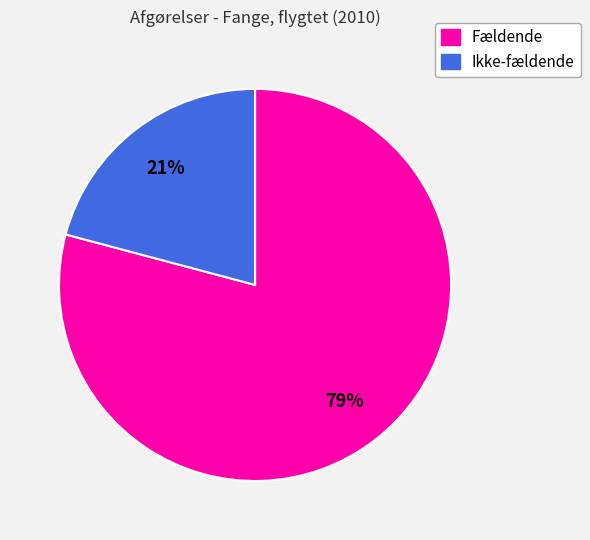

To the nearest percent, what portion does Ikke-fældende represent?

21%